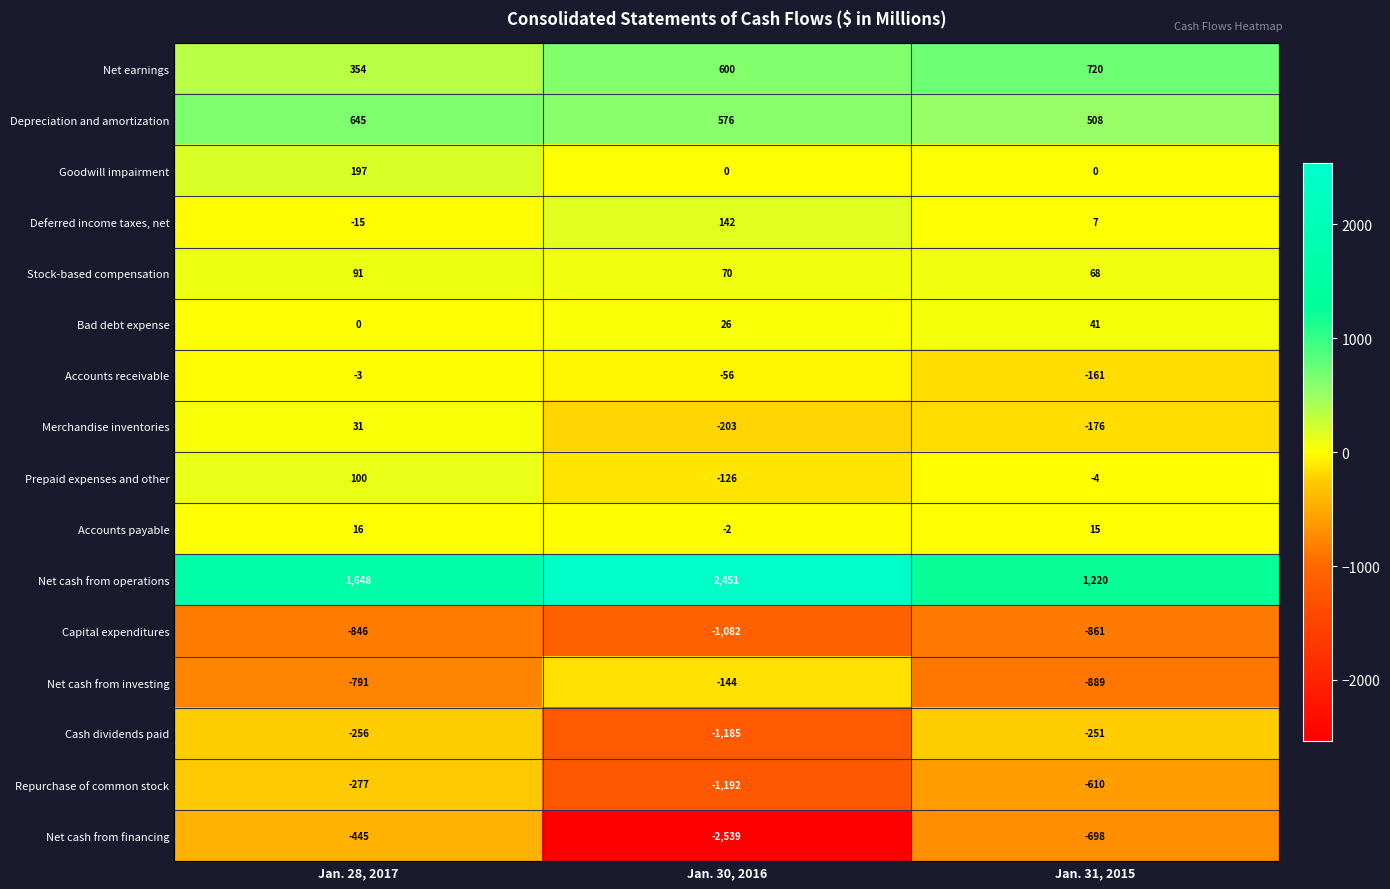

What is the difference between the maximum and minimum values in the Capital expenditures series?

236